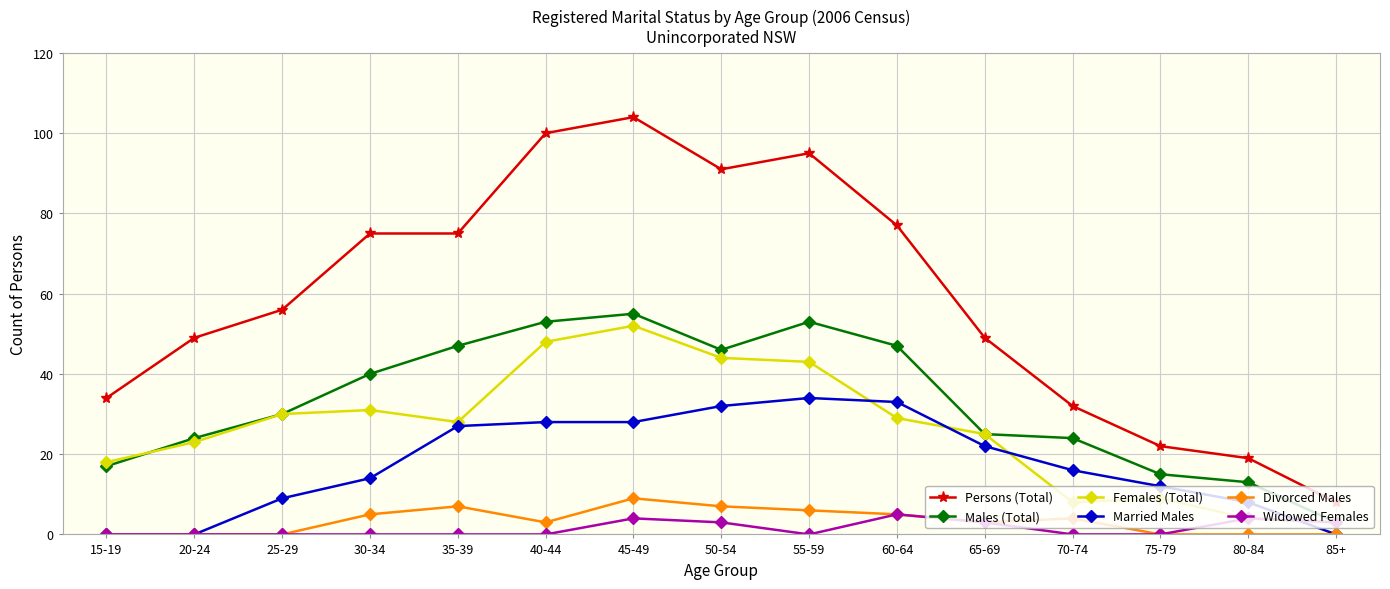

What is the label of the 3rd point from the left?

25-29